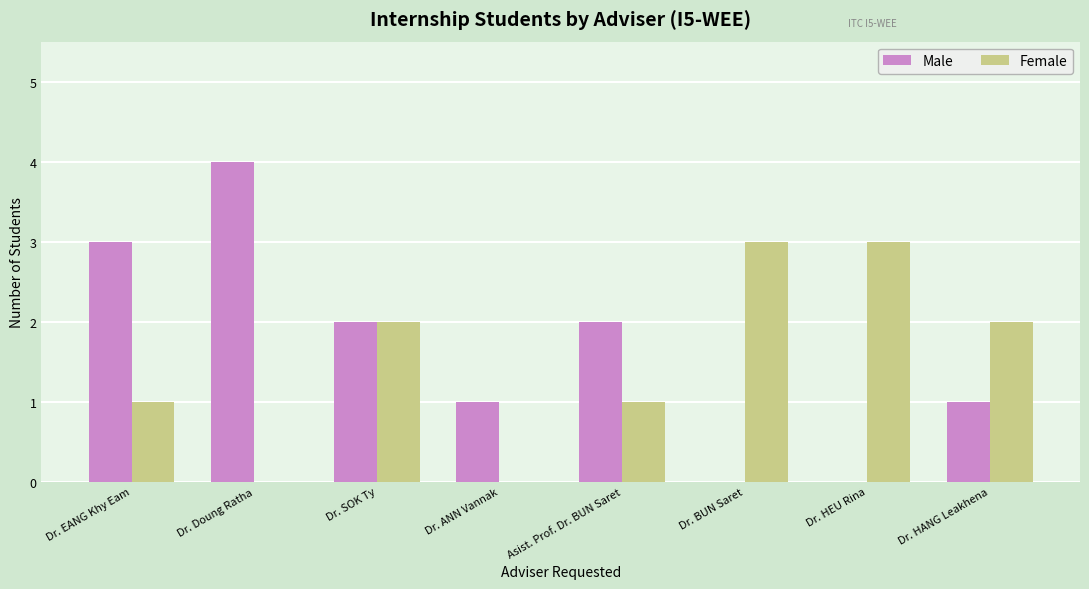

What is the sum of all Male values?

13